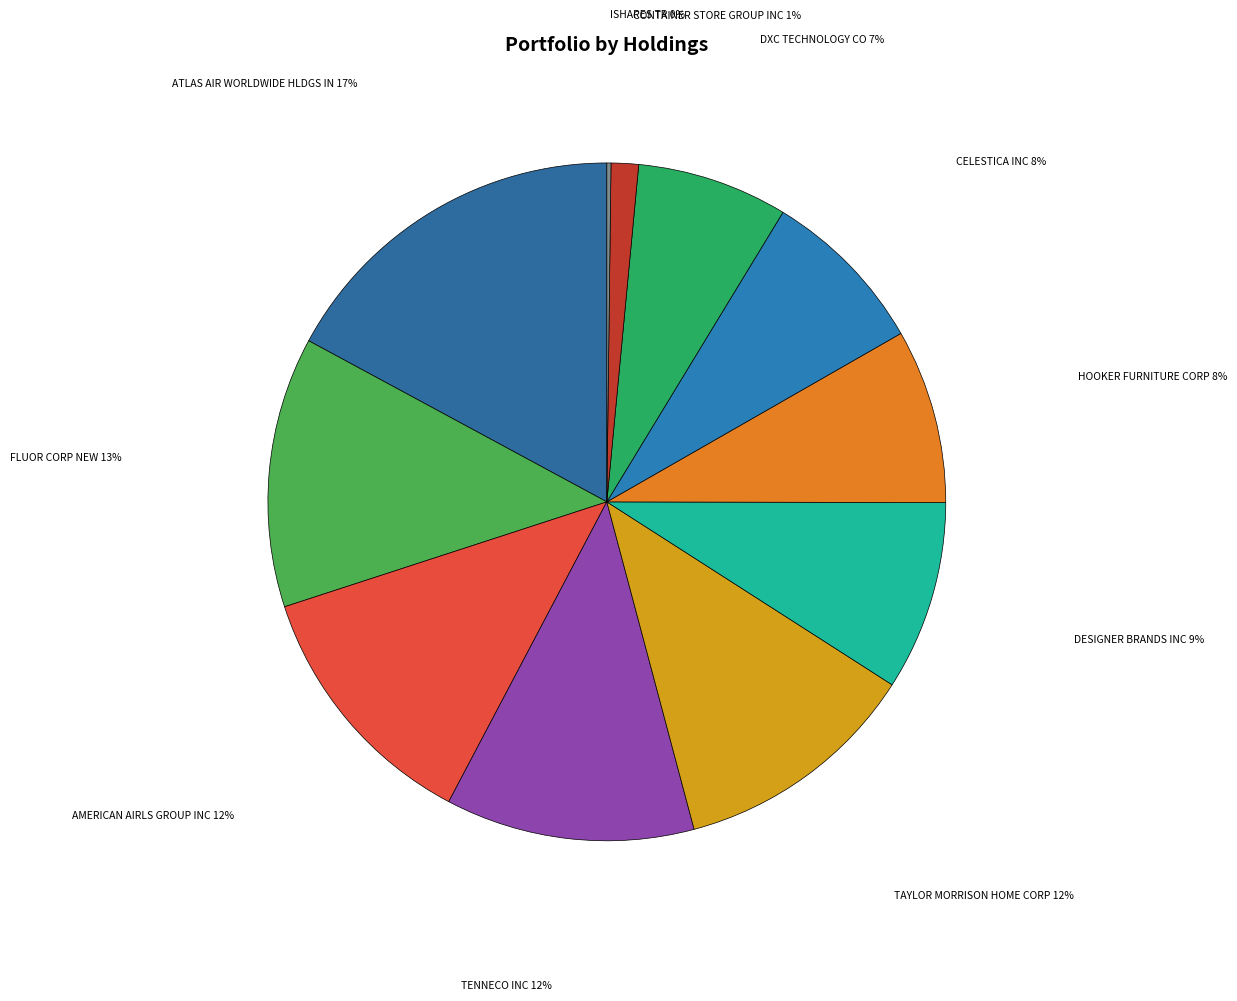

Is the sum of TENNECO INC and FLUOR CORP NEW greater than half?

No